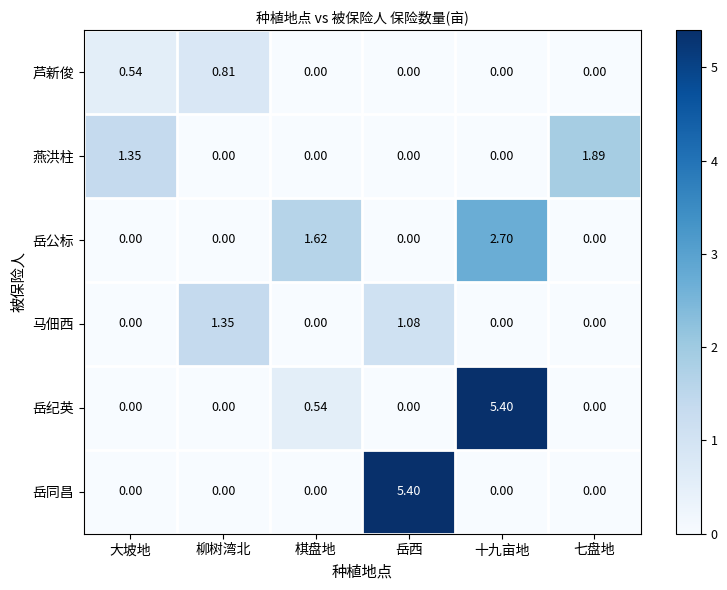

Where is 岳公标 nearest to the value 1?

棋盘地